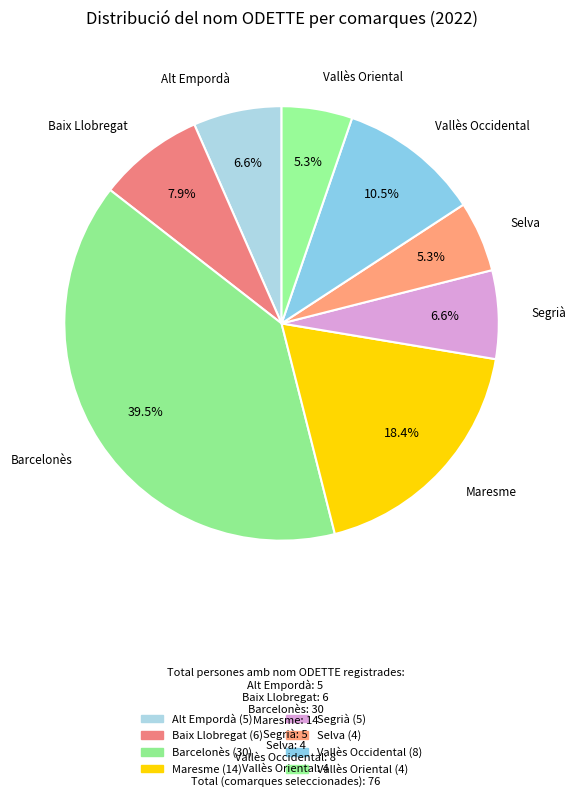

Is it true that Maresme is 11% of the pie?

False